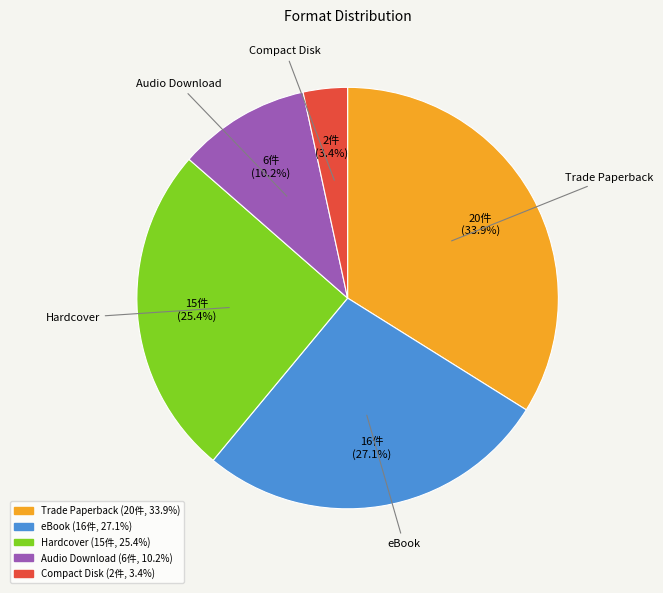

Combined, do Hardcover and Audio Download account for over 50%?

No